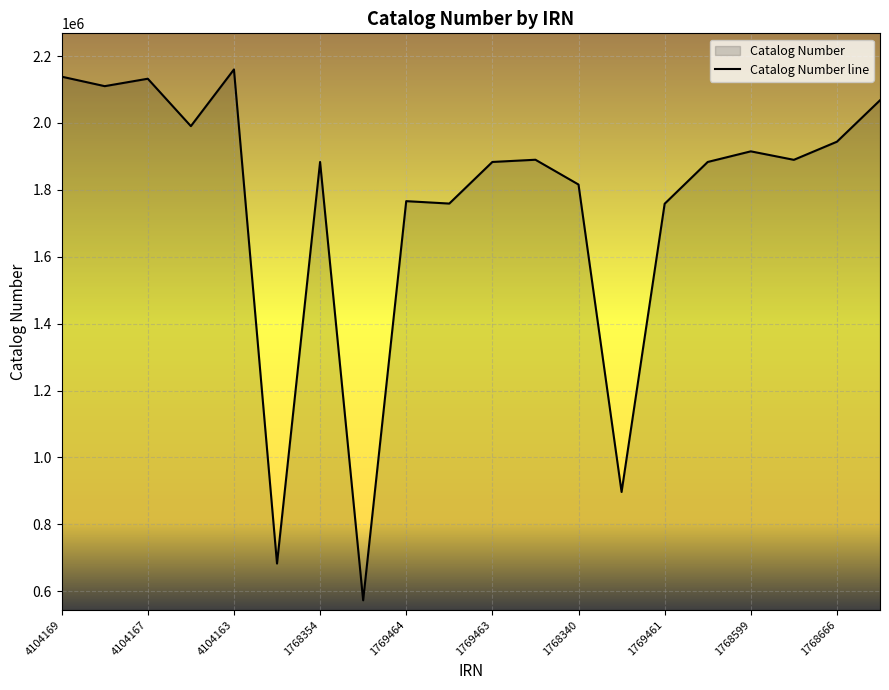

What is the difference between the maximum and minimum values?

1587494